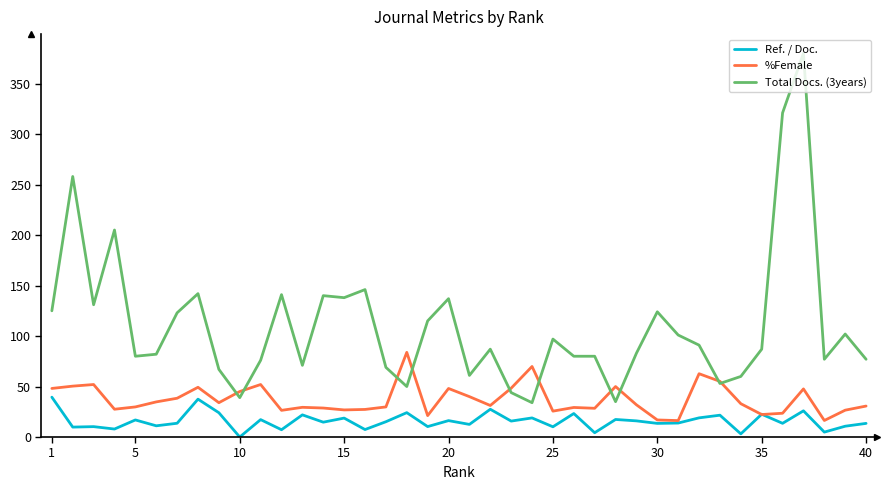

Which series has the widest spread of values?

Total Docs. (3years)